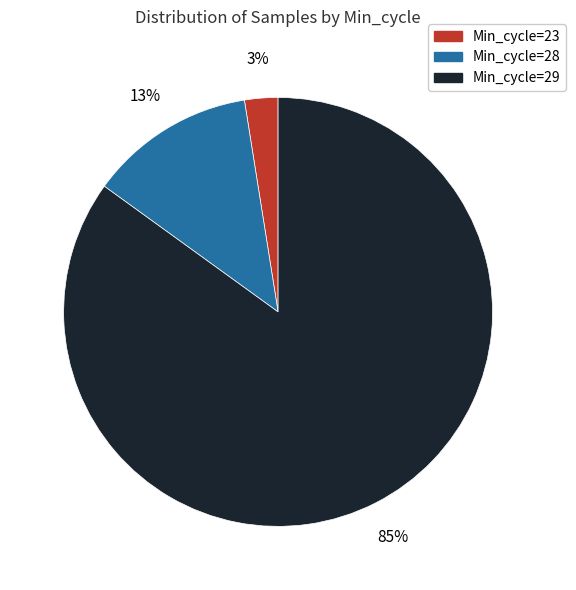

Count the number of slices in the pie.

3